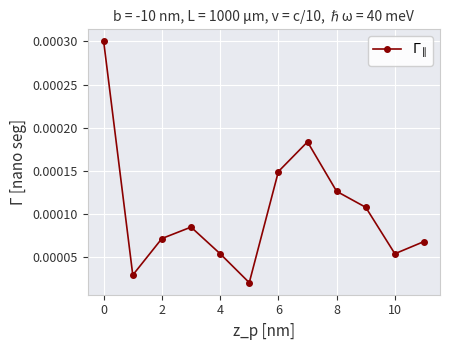

True or false: the data has more than 2 interior local peaks.

False